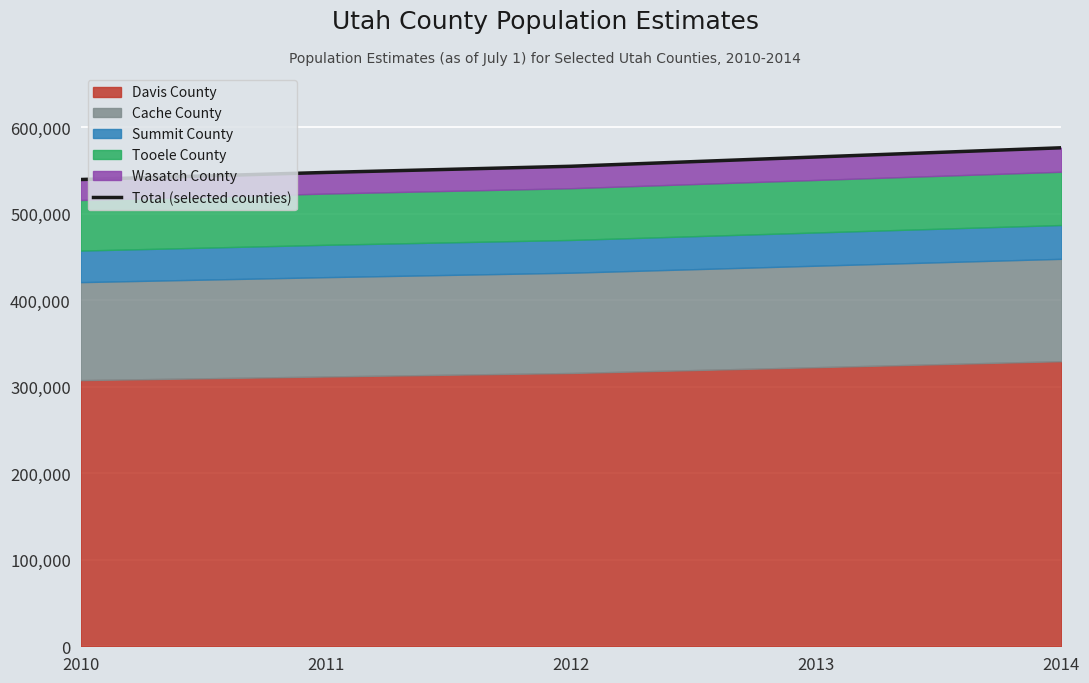

Rank the categories by value from highest to lowest.

2014, 2013, 2012, 2011, 2010